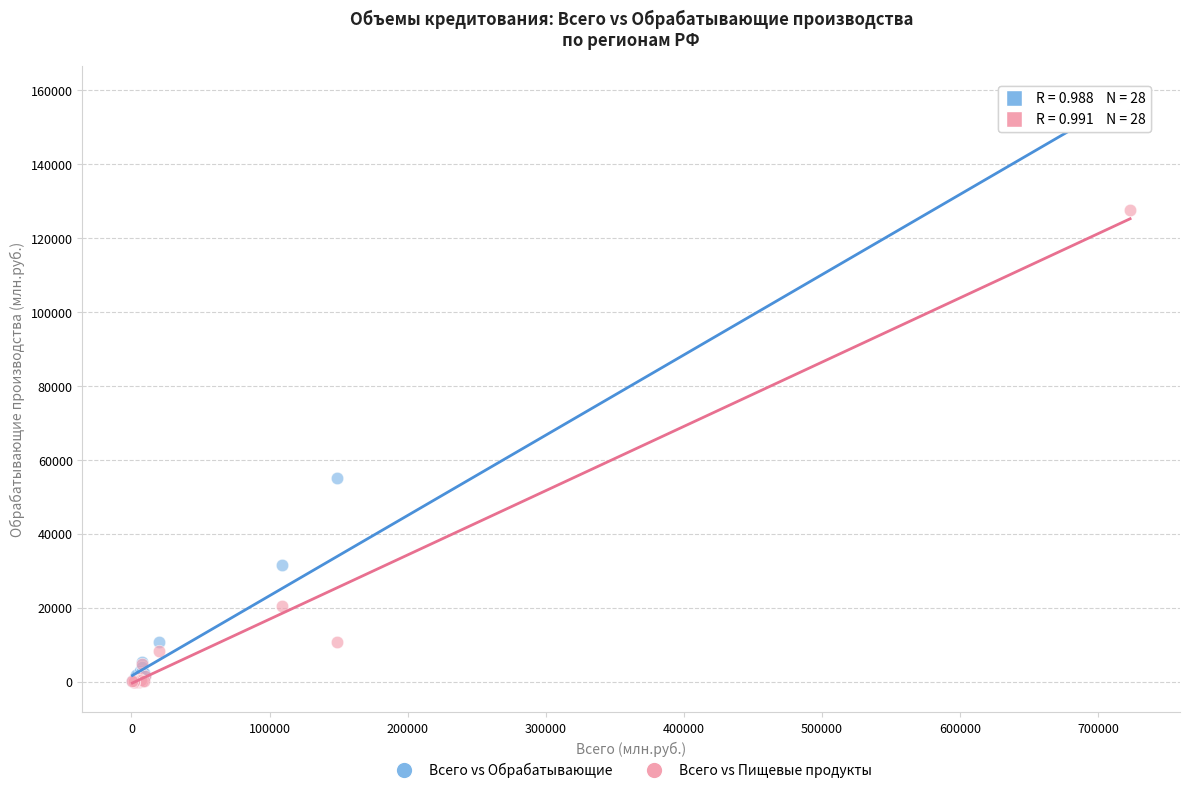

What are all the series names shown in the legend?

Всего vs Обрабатывающие, Всего vs Пищевые продукты